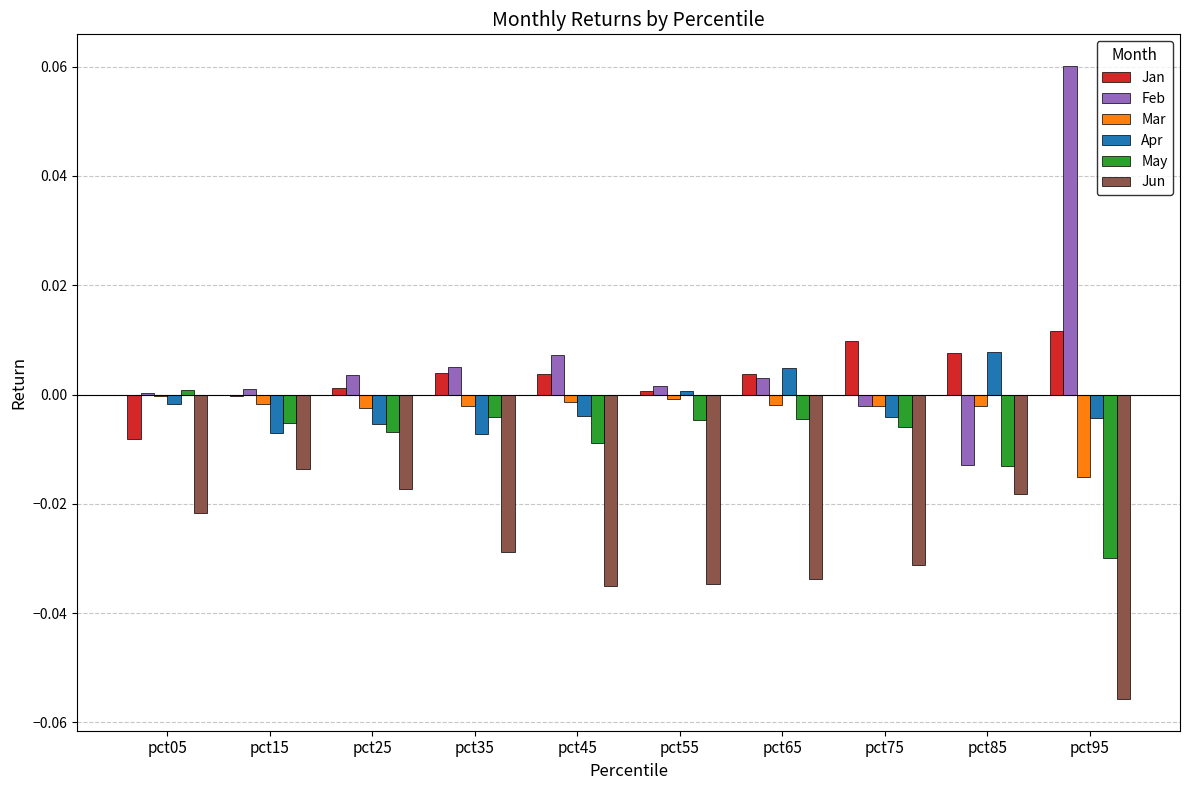

The Jun series shows -0.0 at pct25. True or false?

True